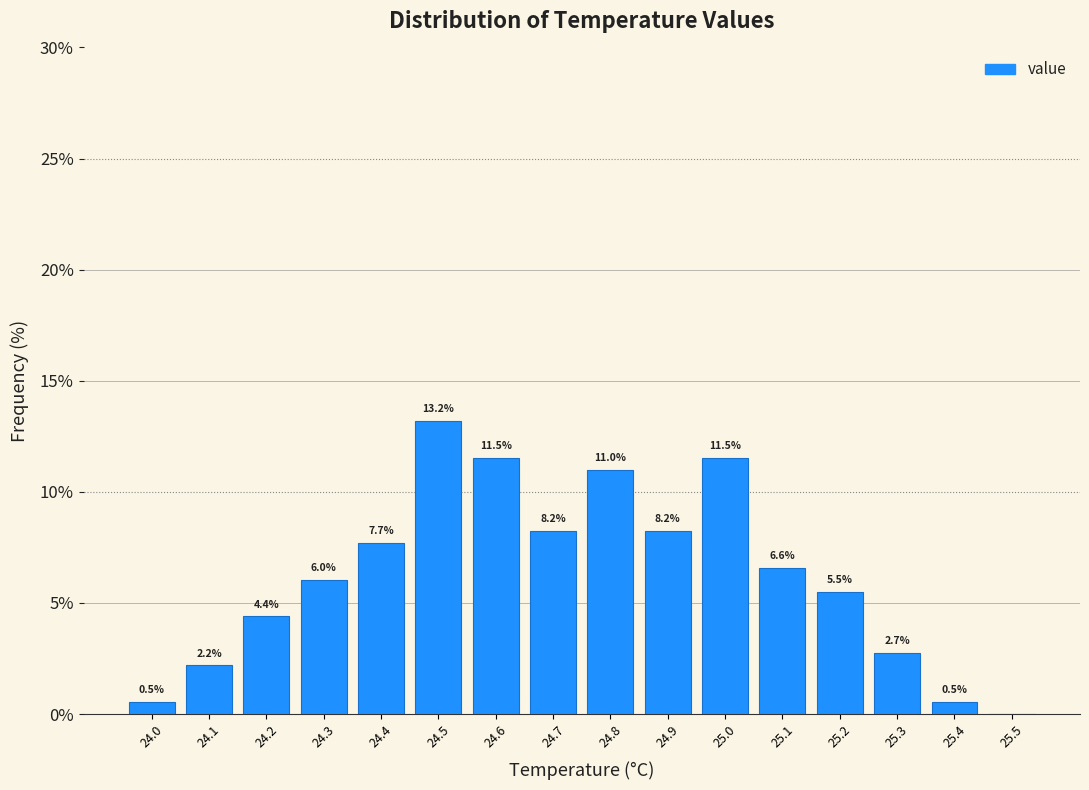

Which range on the x-axis has the tallest bar?

24.45 to 24.55